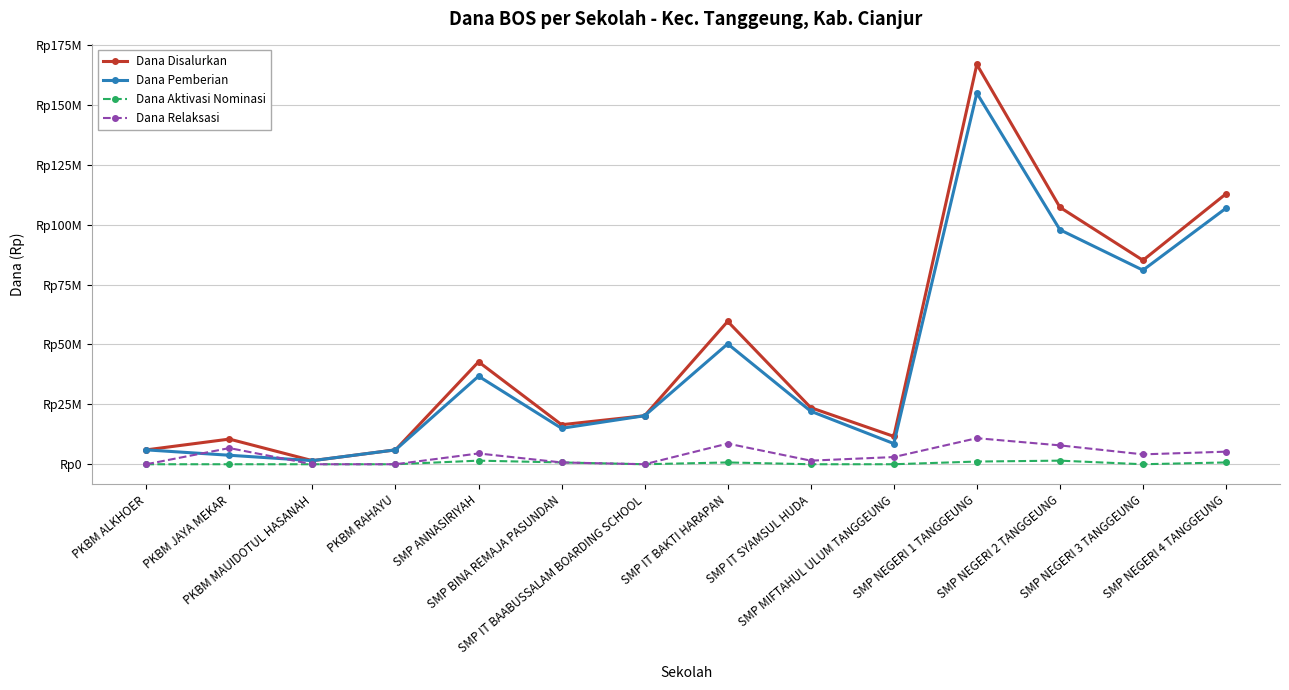

List the labels in order of Dana Disalurkan value, largest first.

SMP NEGERI 1 TANGGEUNG, SMP NEGERI 4 TANGGEUNG, SMP NEGERI 2 TANGGEUNG, SMP NEGERI 3 TANGGEUNG, SMP IT BAKTI HARAPAN, SMP ANNASIRIYAH, SMP IT SYAMSUL HUDA, SMP IT BAABUSSALAM BOARDING SCHOOL, SMP BINA REMAJA PASUNDAN, SMP MIFTAHUL ULUM TANGGEUNG, PKBM JAYA MEKAR, PKBM ALKHOER, PKBM RAHAYU, PKBM MAUIDOTUL HASANAH